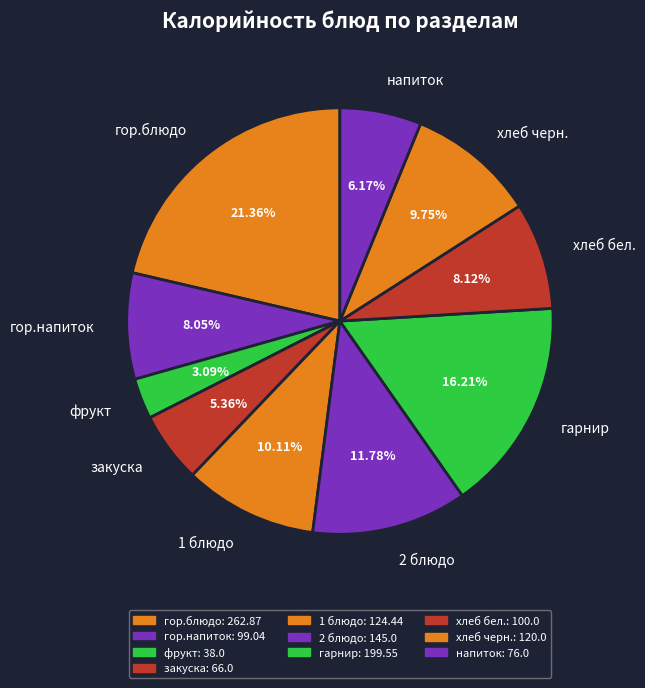

Is there any slice that represents more than half of the pie?

No